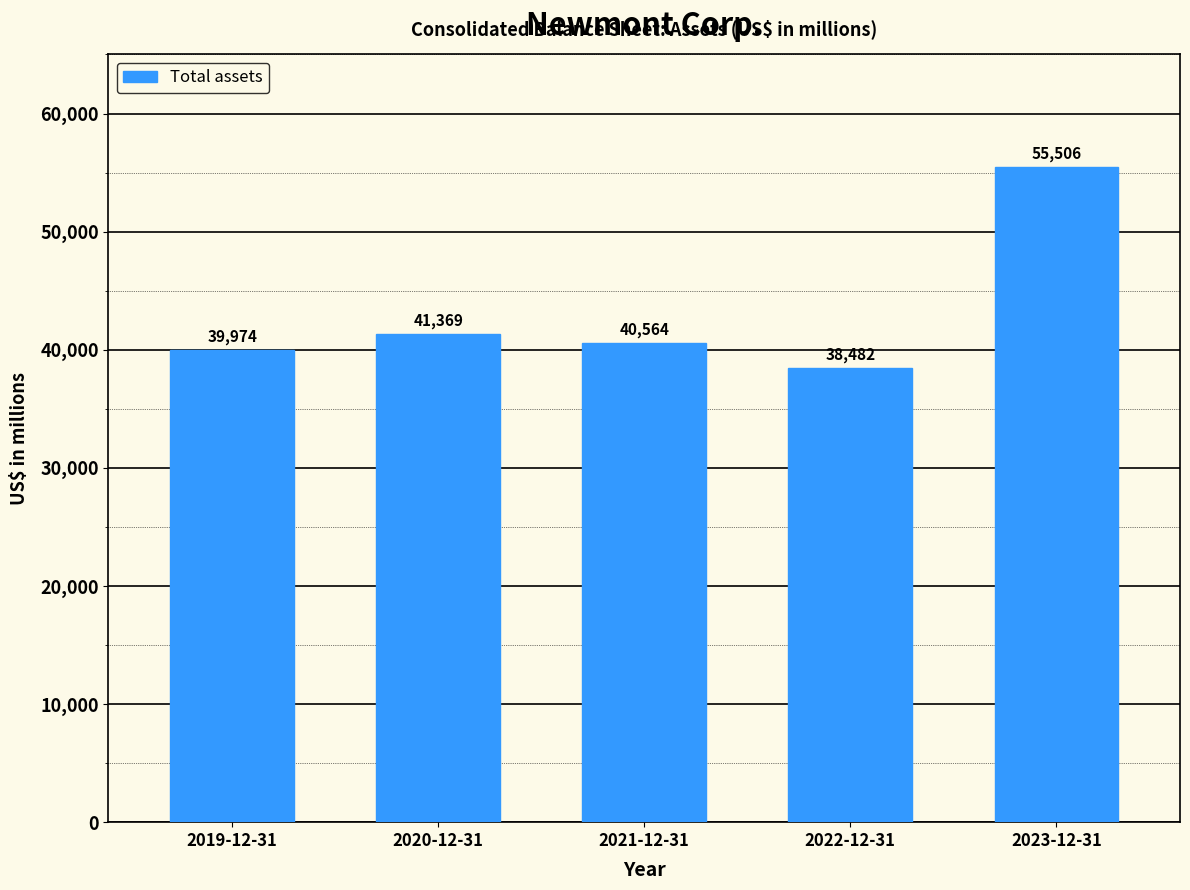

Reading left to right, what are all the values shown in this chart?

2019-12-31=39974	2020-12-31=41369	2021-12-31=40564	2022-12-31=38482	2023-12-31=55506